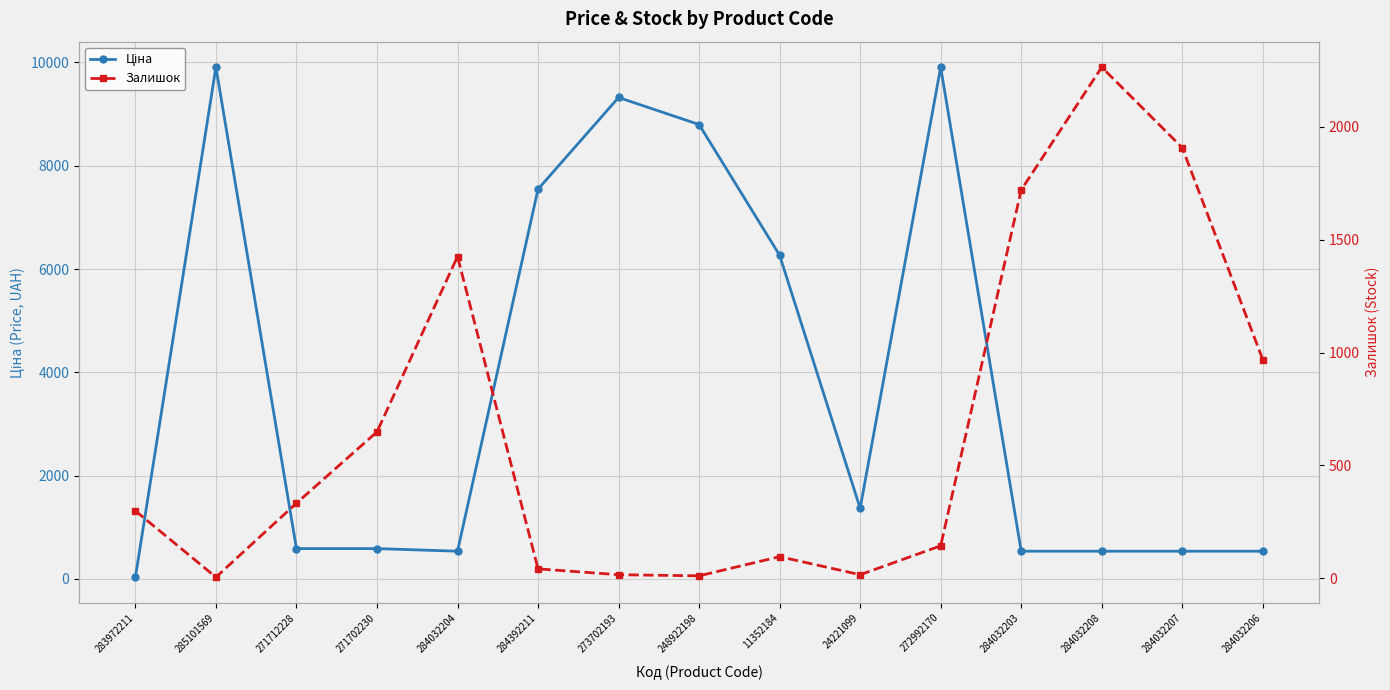

What is the difference between the maximum and minimum values in the Залишок series?

2260.0